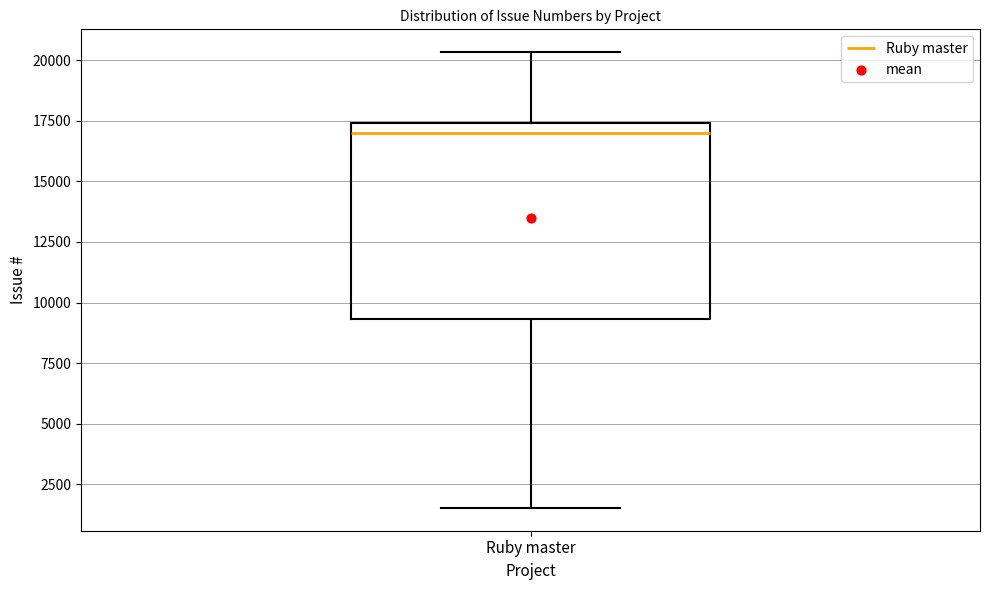

Read this box plot against the y-axis: the position of the median line, the range covered by the box, and the ends of both whiskers. The values are not printed on the chart, so give them approximately, as read against the axis.

median 17000, box 9500 to 17500, whiskers 1500 to 20500